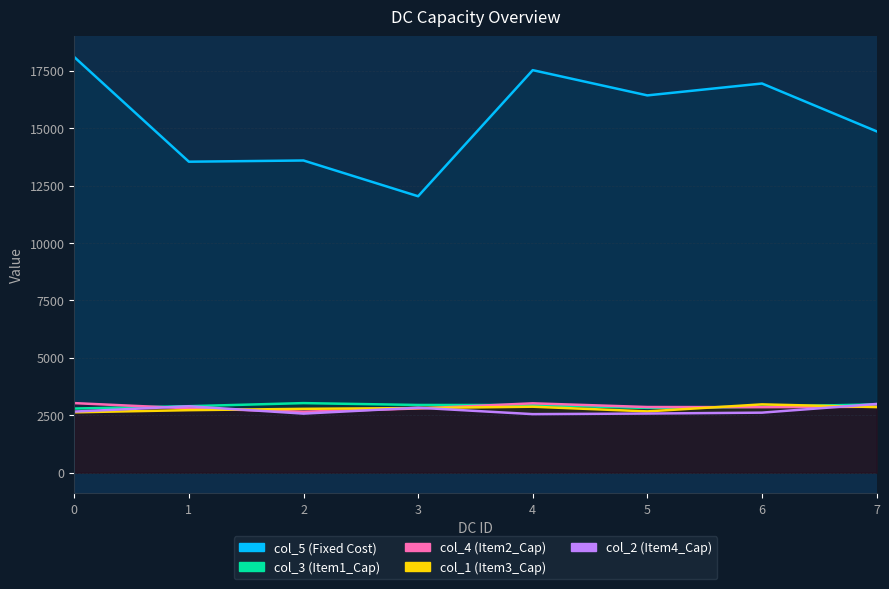

In col_2, how many points are lower than both neighbors (excluding endpoints)?

2